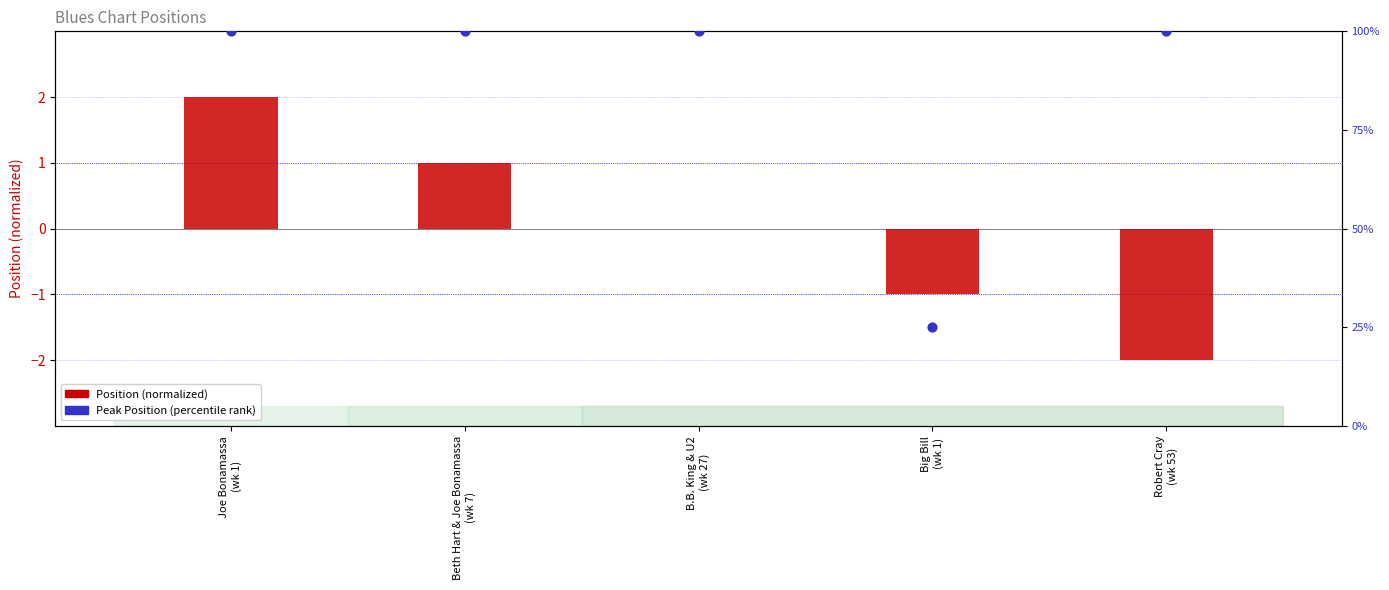

What are all the series names shown in the legend?

Position (normalized), Peak Position (percentile)